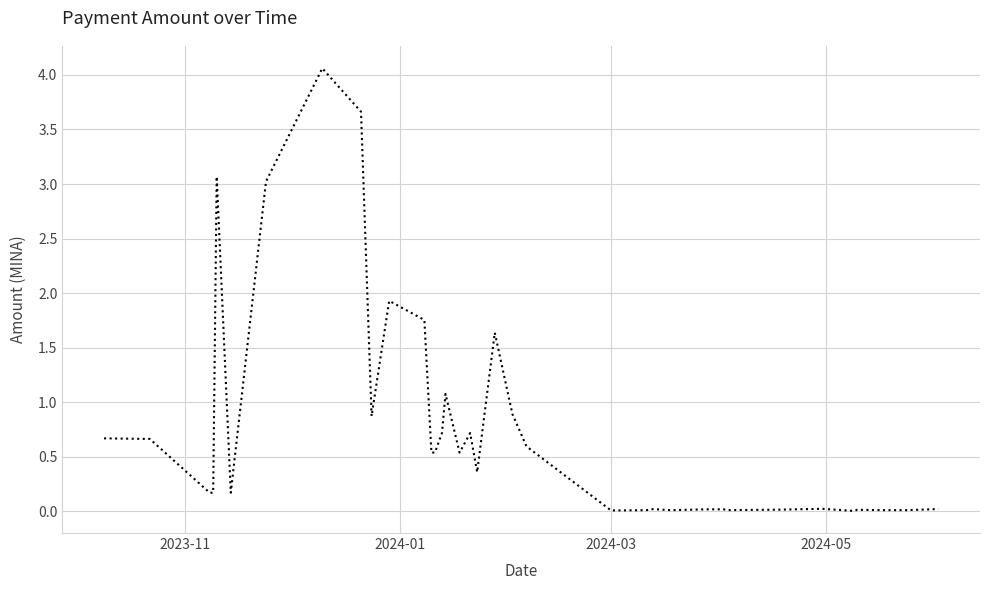

What is the greatest value displayed?

4.1